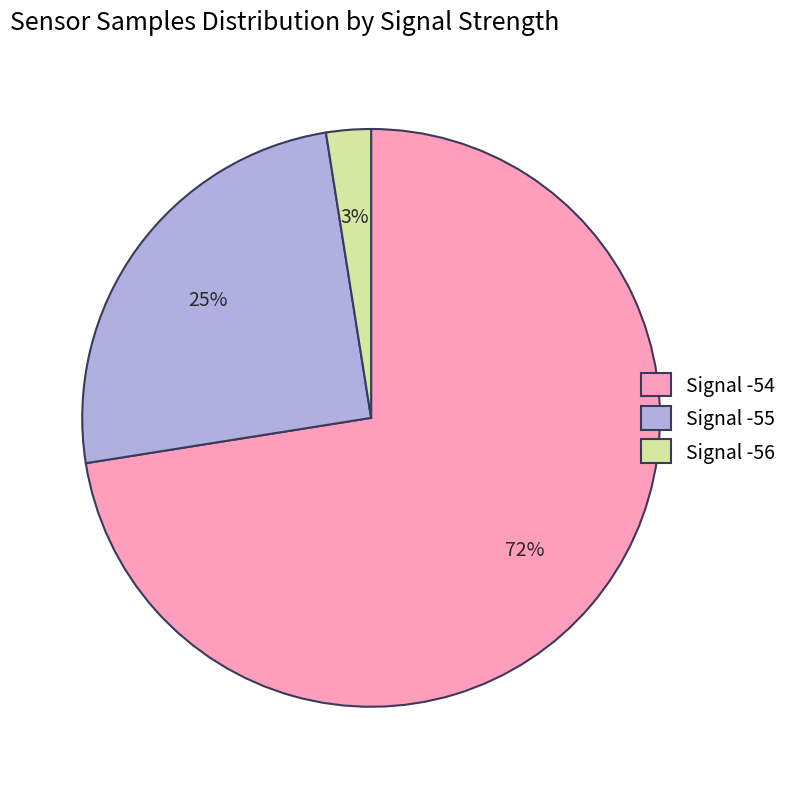

Do Signal -56 and Signal -54 together represent more than half of the pie?

Yes